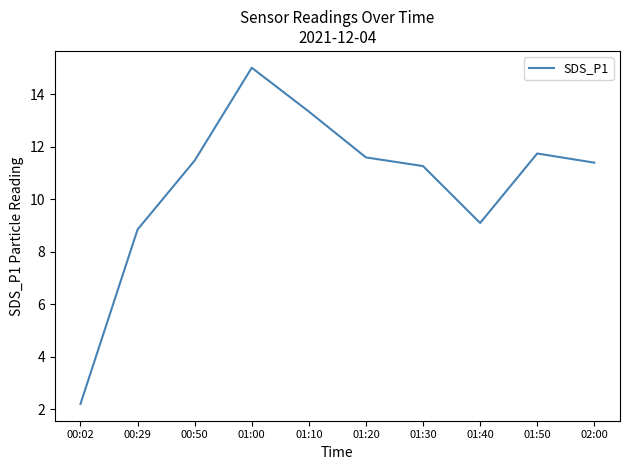

What is the sum of the values at 01:00 and 02:00?

26.4